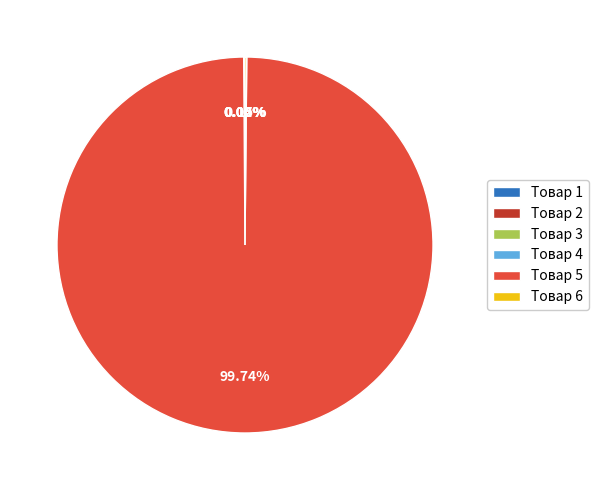

Which slice represents more than half of the pie?

Товар 5